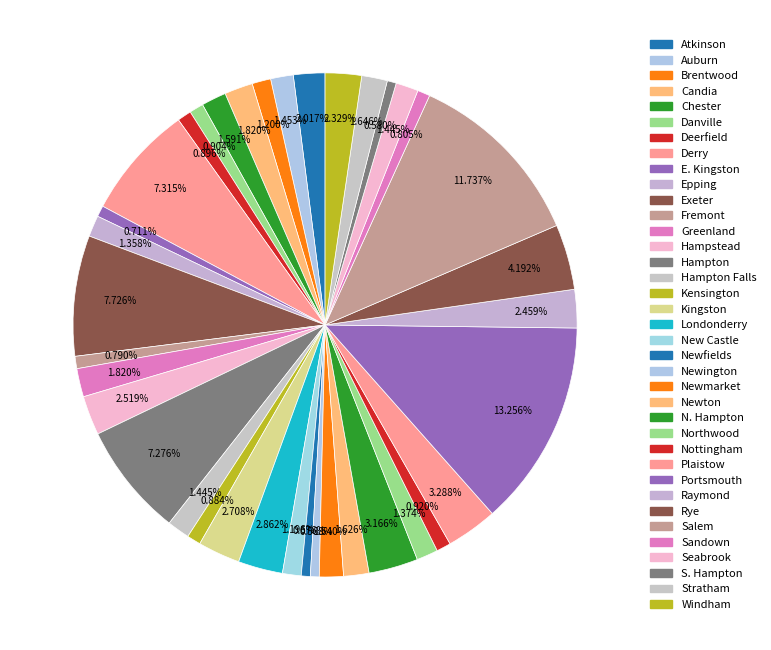

How many slices are in this pie chart?

37